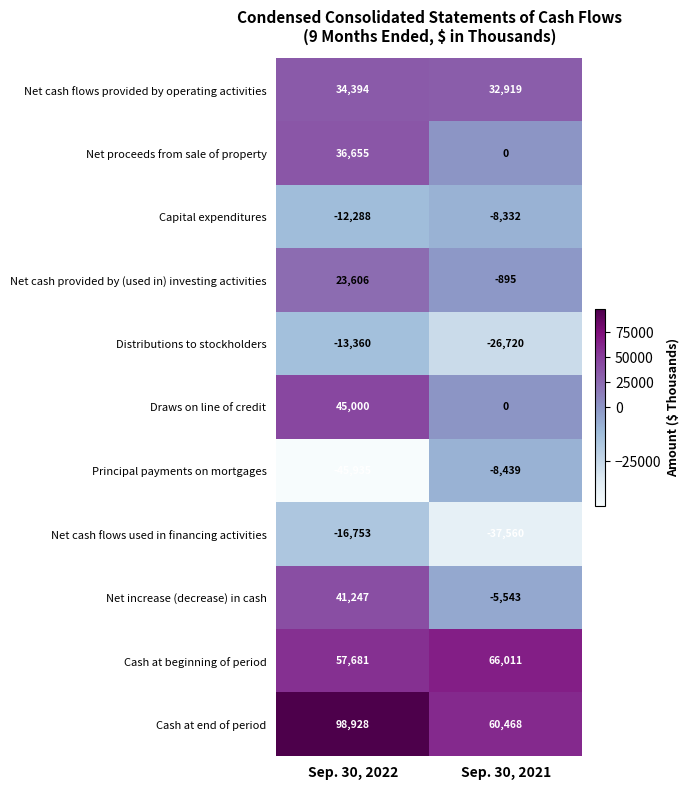

Reading left to right, transcribe all the data shown in this chart.

Net cash flows provided by operating activities: Sep. 30, 2022=34394	Sep. 30, 2021=32919
Net proceeds from sale of property: Sep. 30, 2022=36655	Sep. 30, 2021=0
Capital expenditures: Sep. 30, 2022=-12288	Sep. 30, 2021=-8332
Net cash provided by (used in) investing activities: Sep. 30, 2022=23606	Sep. 30, 2021=-895
Distributions to stockholders: Sep. 30, 2022=-13360	Sep. 30, 2021=-26720
Draws on line of credit: Sep. 30, 2022=45000	Sep. 30, 2021=0
Principal payments on mortgages: Sep. 30, 2022=-45935	Sep. 30, 2021=-8439
Net cash flows used in financing activities: Sep. 30, 2022=-16753	Sep. 30, 2021=-37560
Net increase (decrease) in cash: Sep. 30, 2022=41247	Sep. 30, 2021=-5543
Cash at beginning of period: Sep. 30, 2022=57681	Sep. 30, 2021=66011
Cash at end of period: Sep. 30, 2022=98928	Sep. 30, 2021=60468